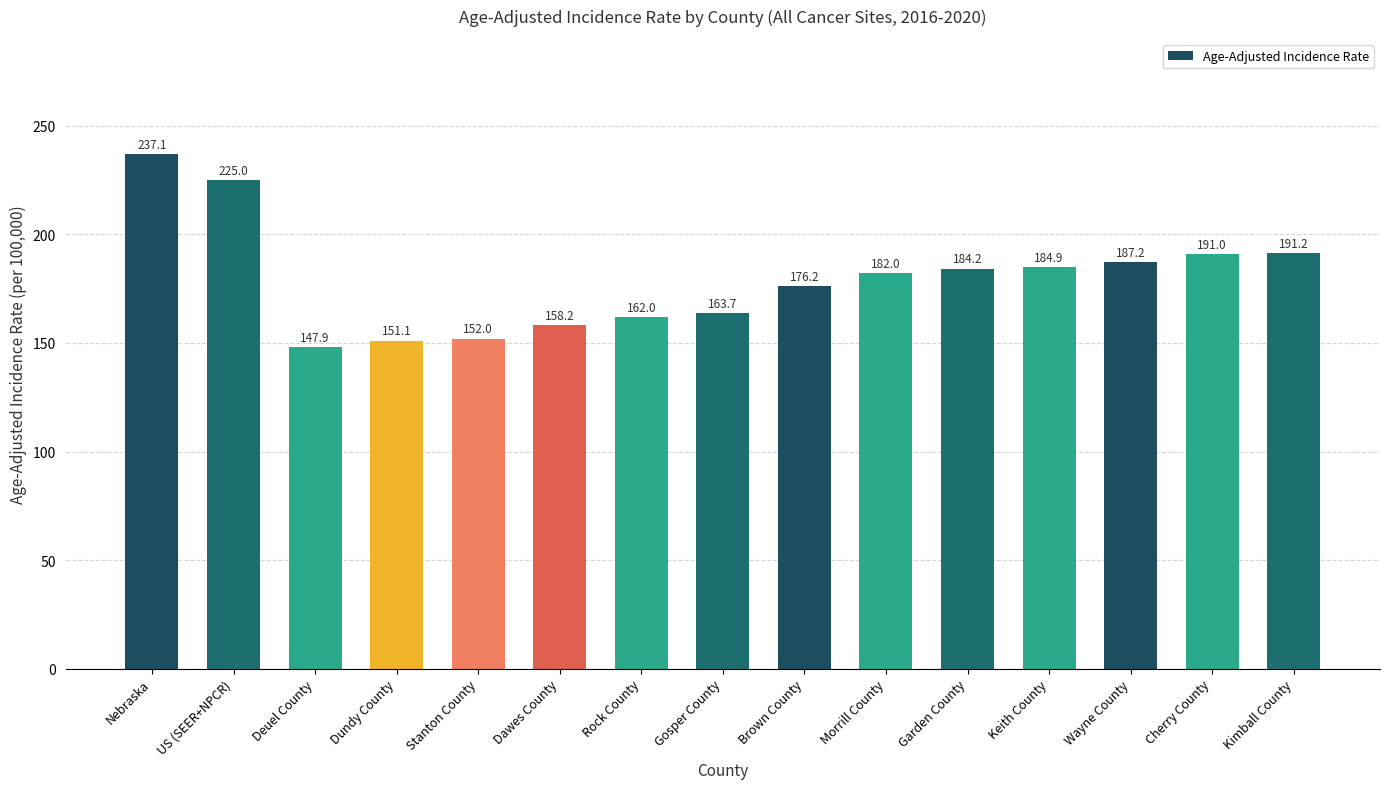

What is the label of the 3rd bar from the left?

Deuel County